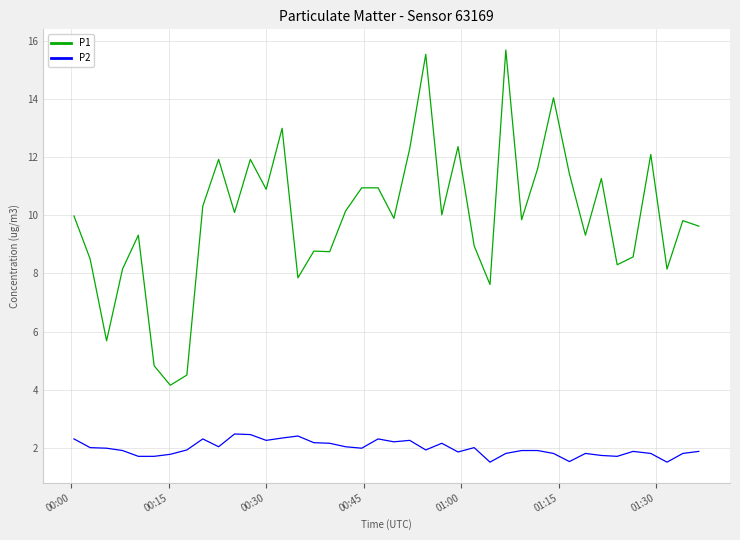

Which series has the largest total across all categories?

P1